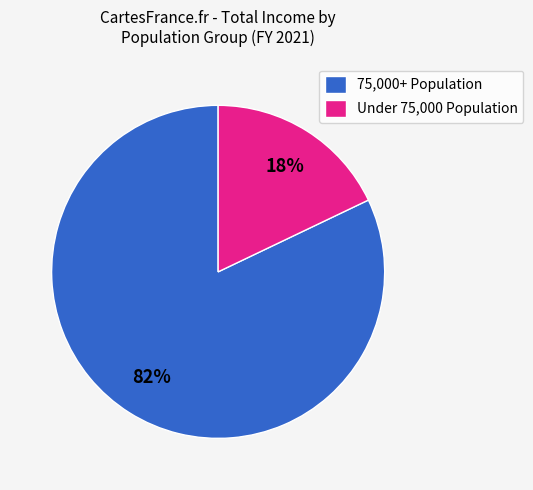

How many slices are in this pie chart?

2